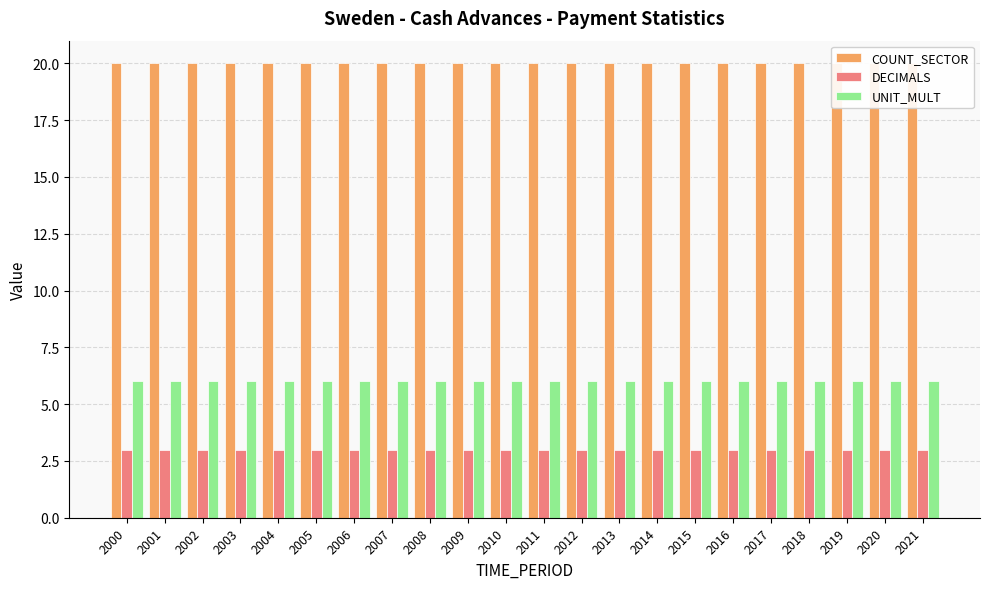

What are all the series names shown in the legend?

COUNT_SECTOR, DECIMALS, UNIT_MULT